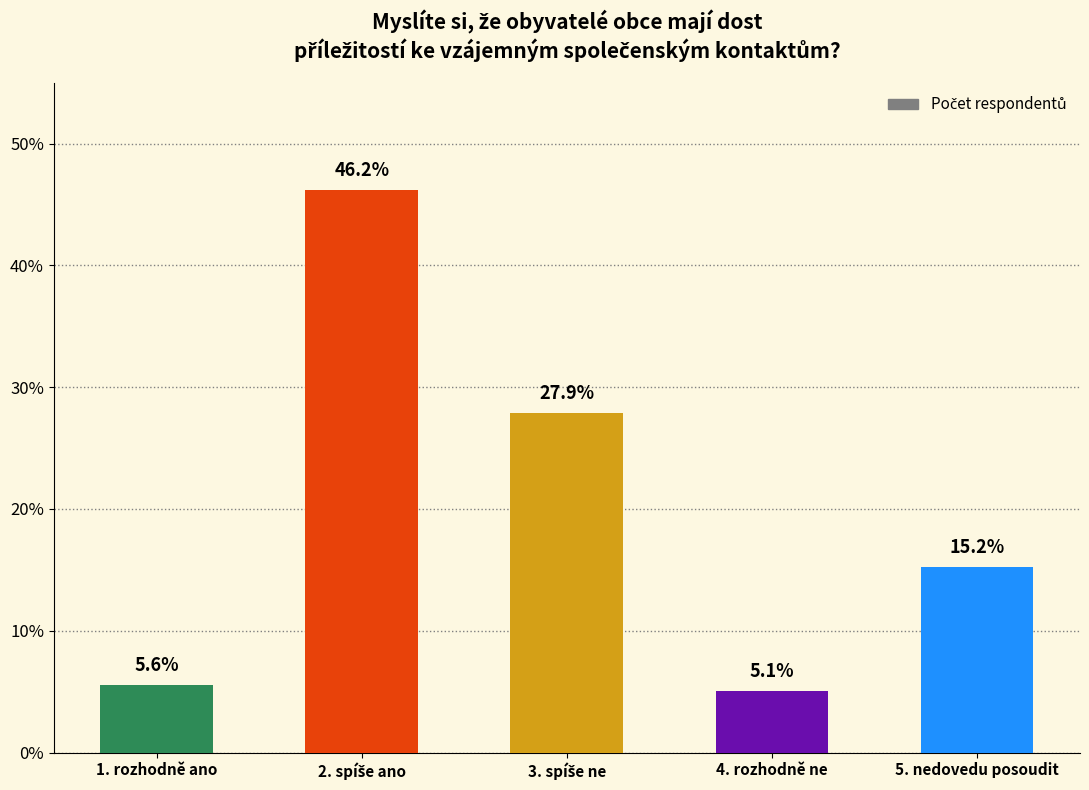

What is the smallest value displayed?

5.1